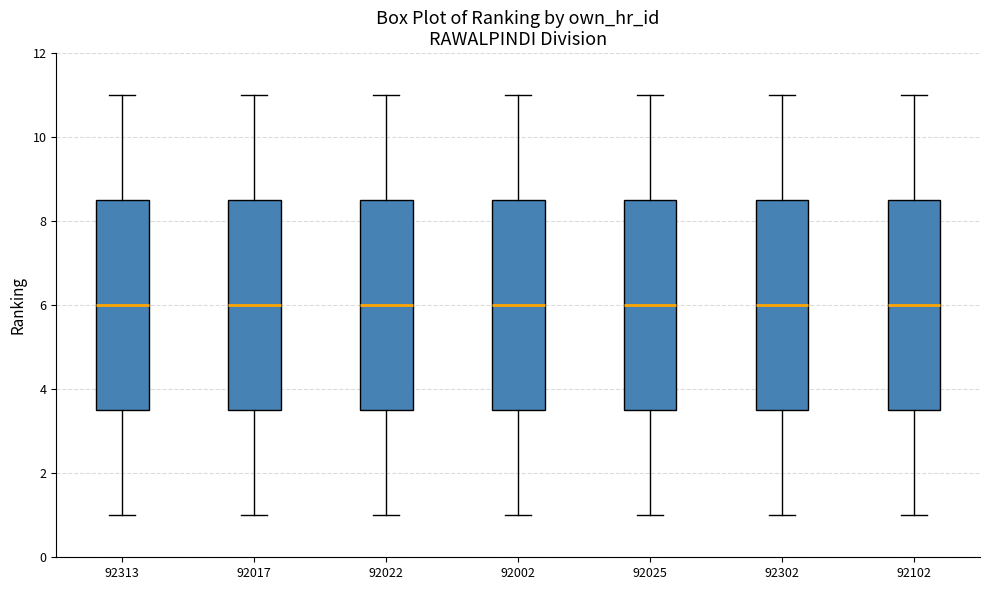

Where does the median line of the box at x = 92302 sit on the y-axis? The values are not printed on the chart, so give them approximately, as read against the axis.

6.0